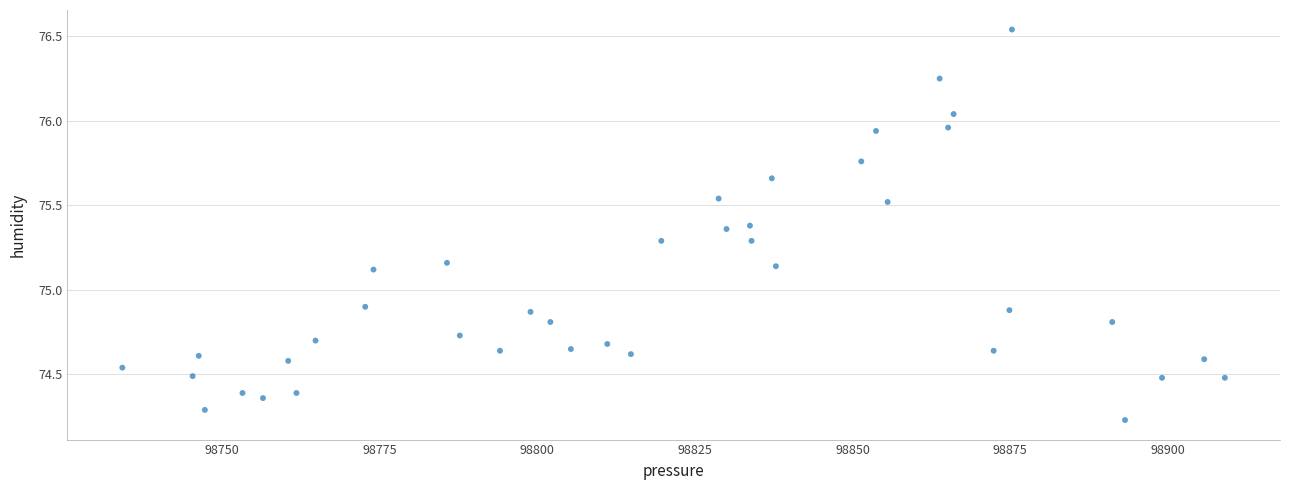

What is the range of Y values (max minus min)?

2.3